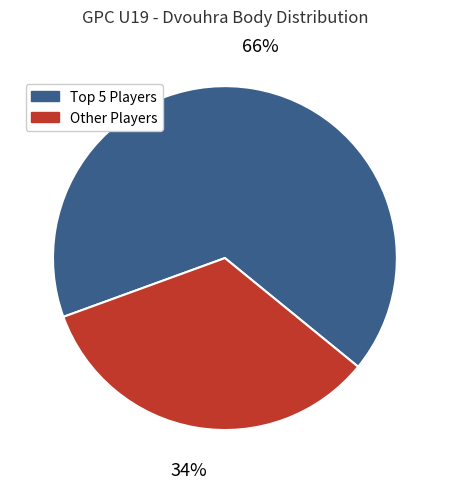

To the nearest percent, what is the average slice percentage?

50%